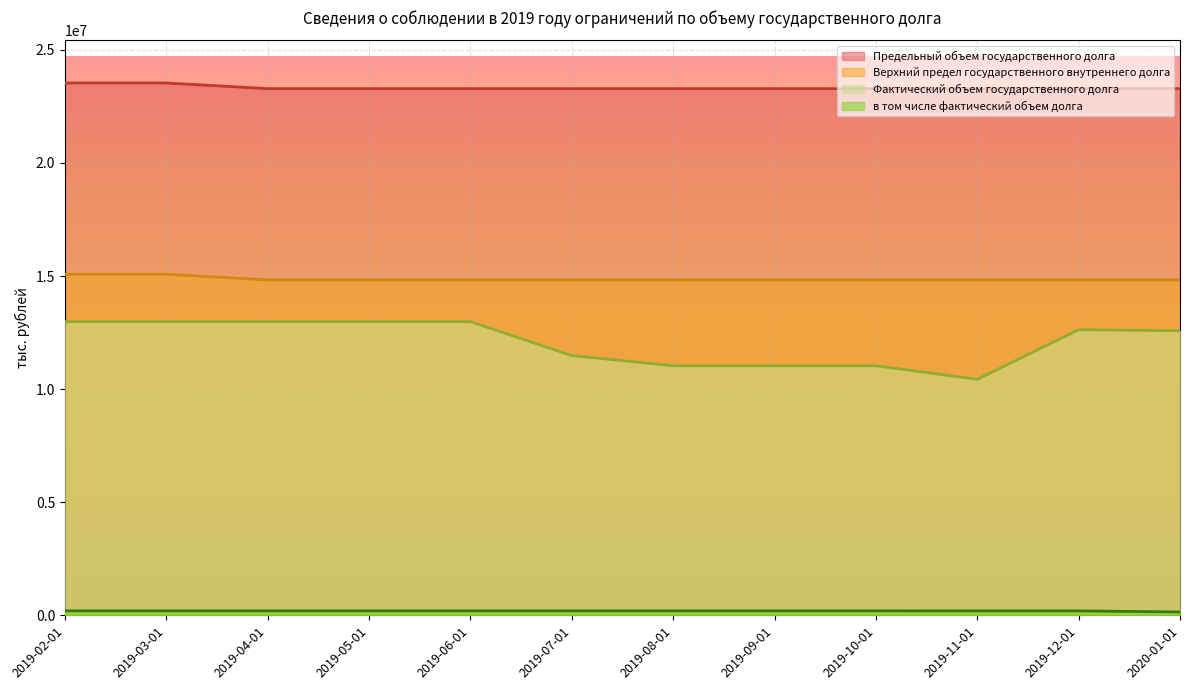

True or false: Верхний предел государственного внутреннего долга and в том числе фактический объем долга intersect in this chart.

False